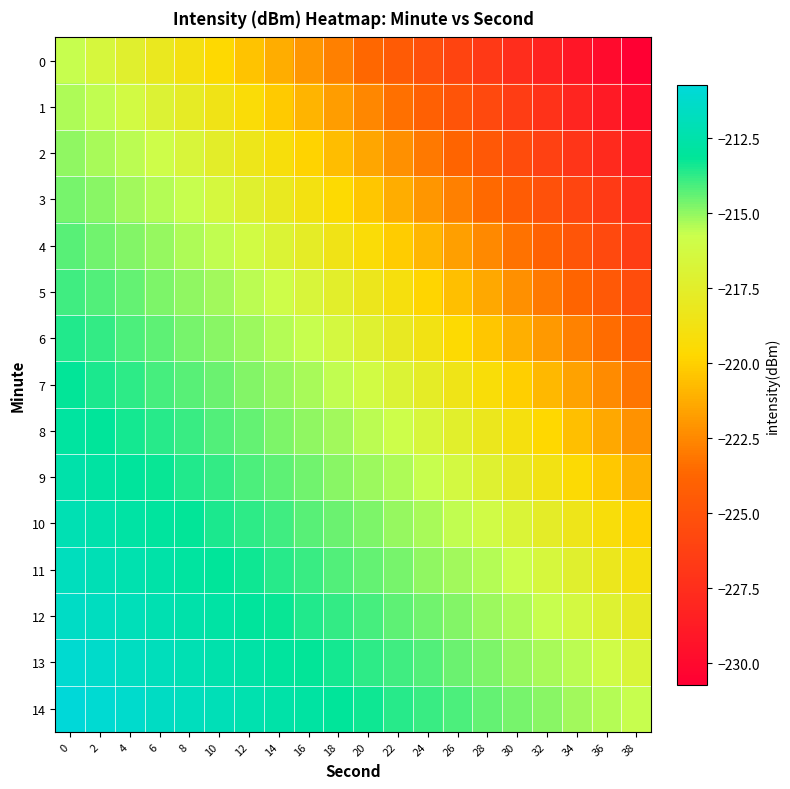

Rank the series at 32 from highest to lowest value.

14, 13, 12, 11, 10, 9, 8, 7, 6, 5, 4, 3, 2, 1, 0